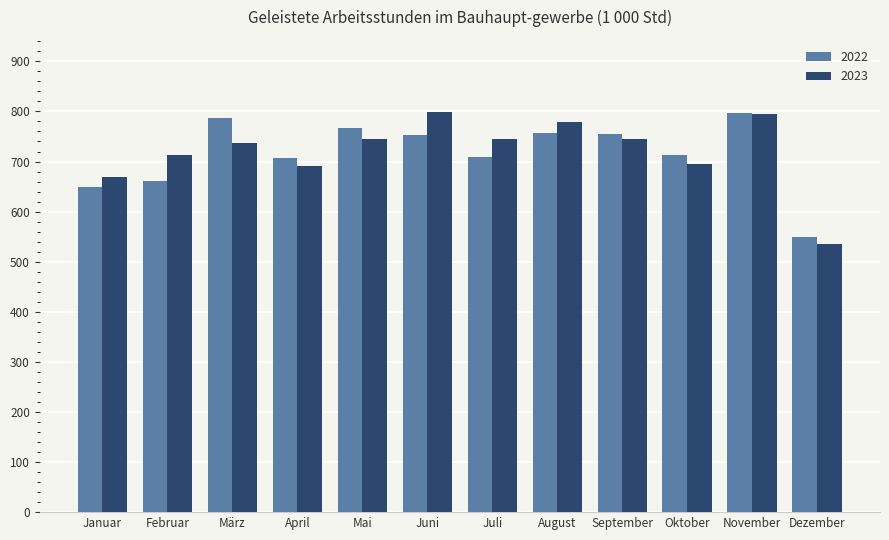

How many data points in 2022 are above 753?

6